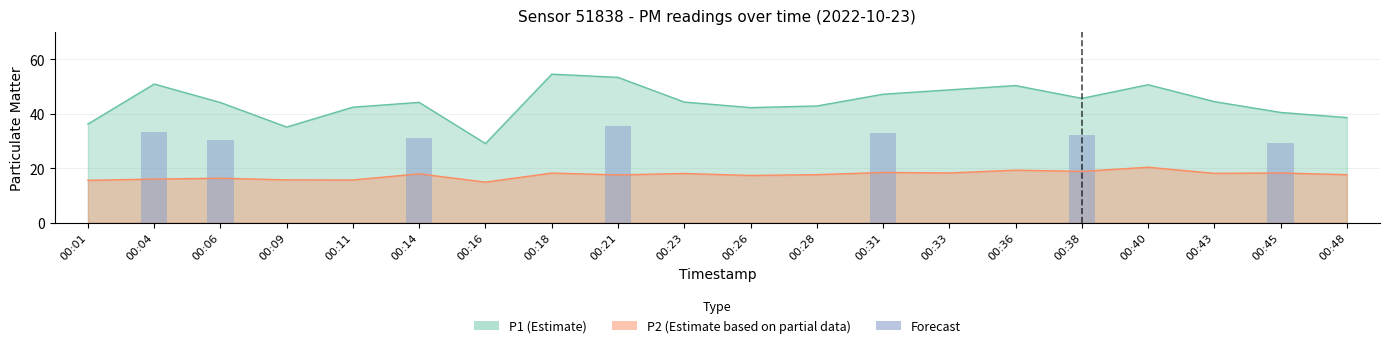

True or false: P2 has a value of 4.7 at 00:48.

False